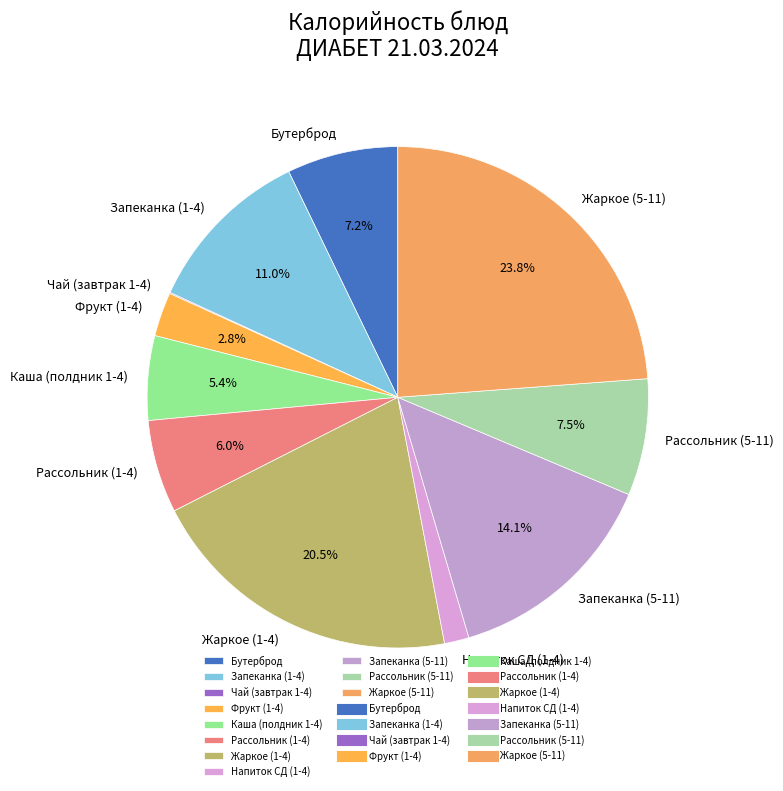

Combined, do Бутерброд and Жаркое (1-4) account for over 50%?

No